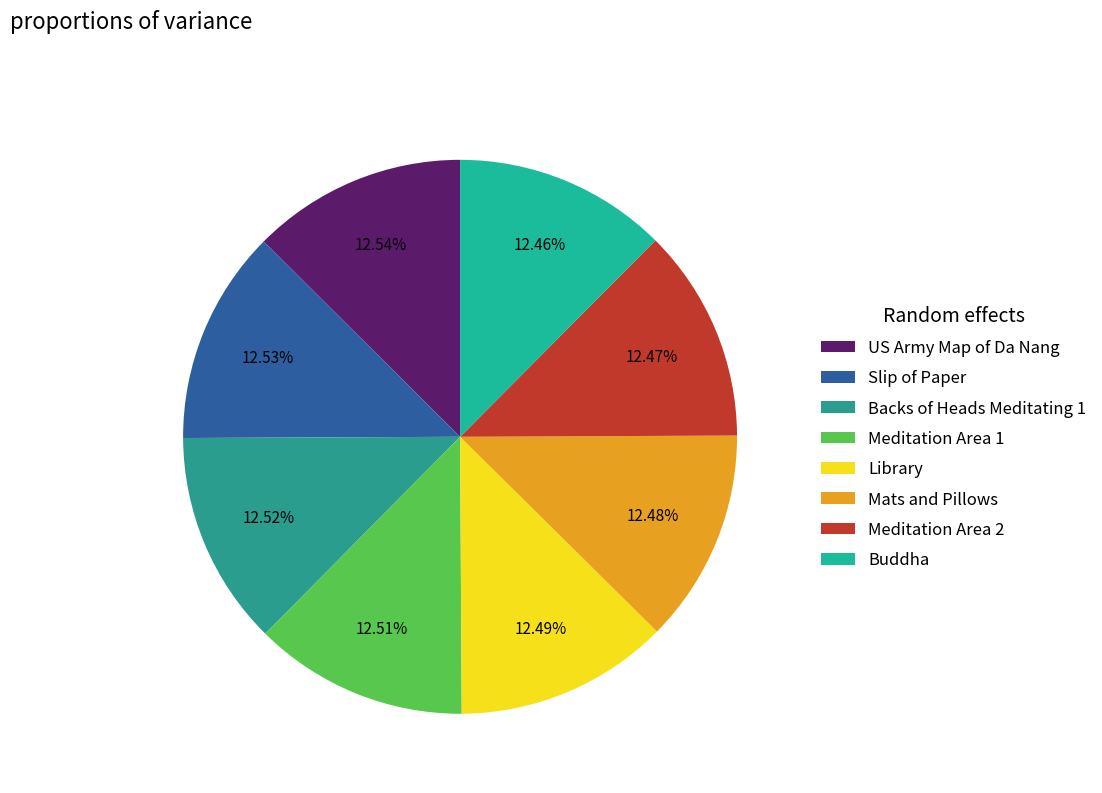

What is the largest slice in the pie chart?

US Army Map of Da Nang